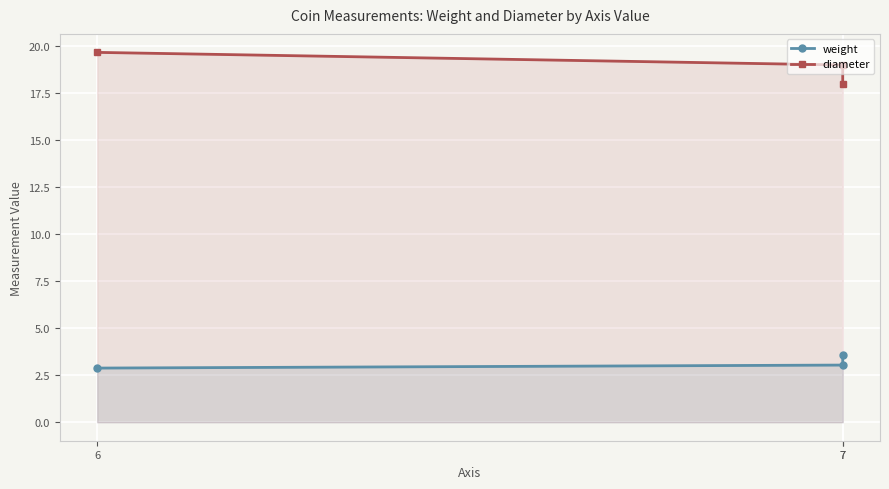

What is the spread (max minus min) of values at 7?

14.4